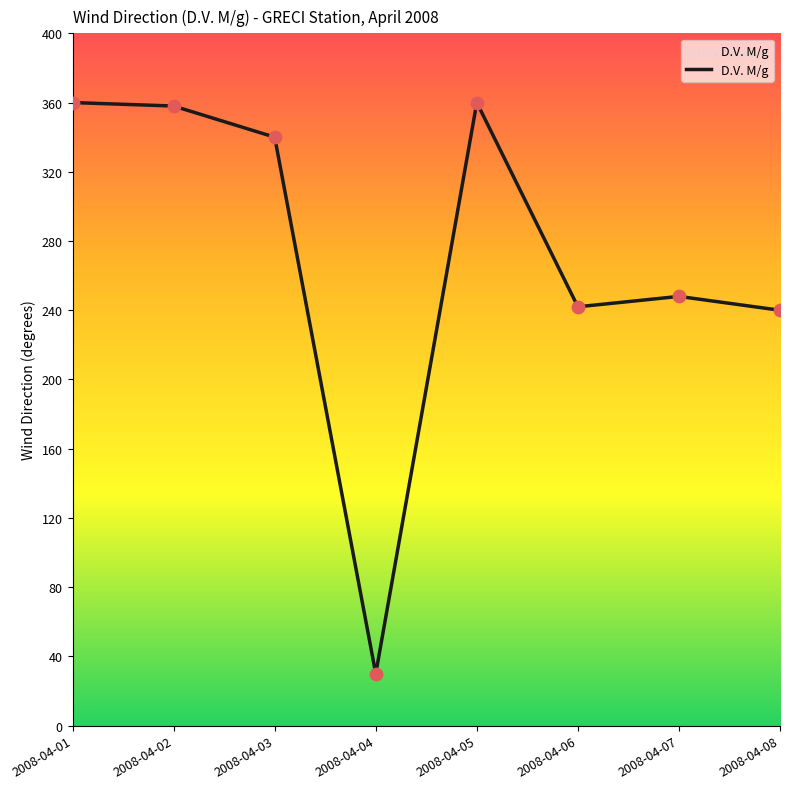

Approximately how many times larger is the value at 2008-04-06 compared to 2008-04-04?

8.1